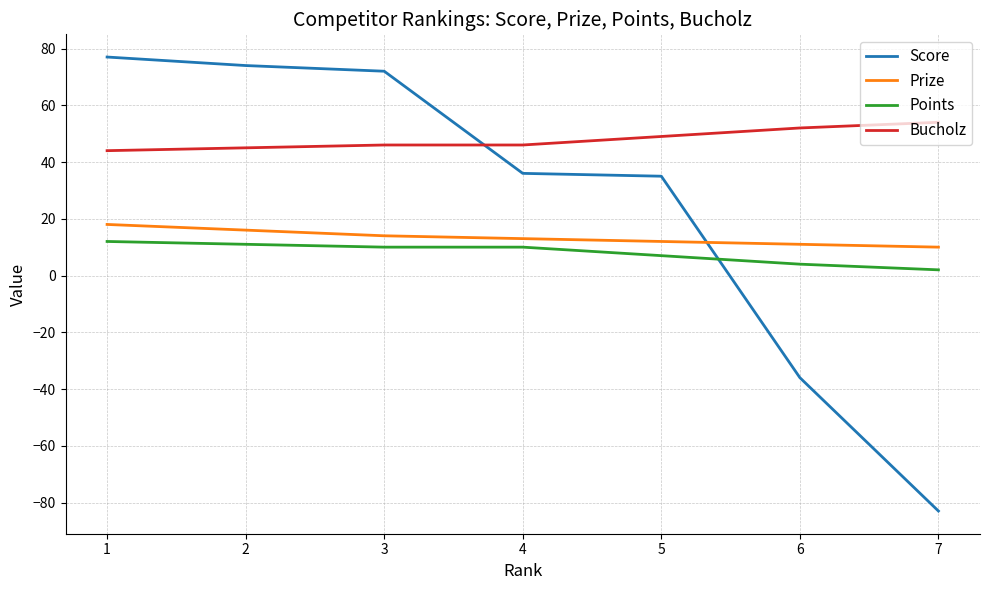

What is the highest value of the Bucholz series?

54